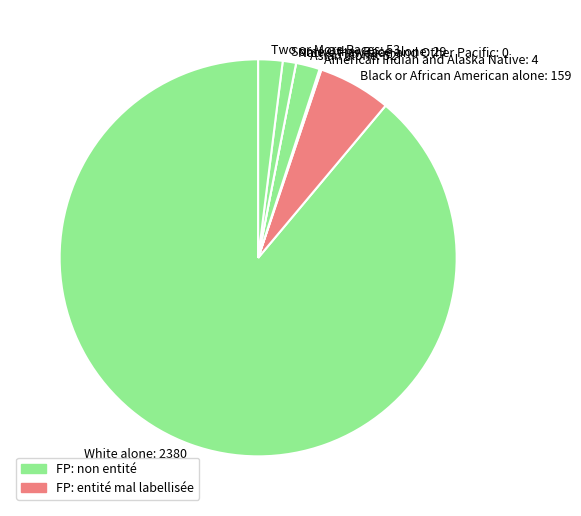

Do Some Other Race alone: 29 and Black or African American alone: 159 together represent more than half of the pie?

No